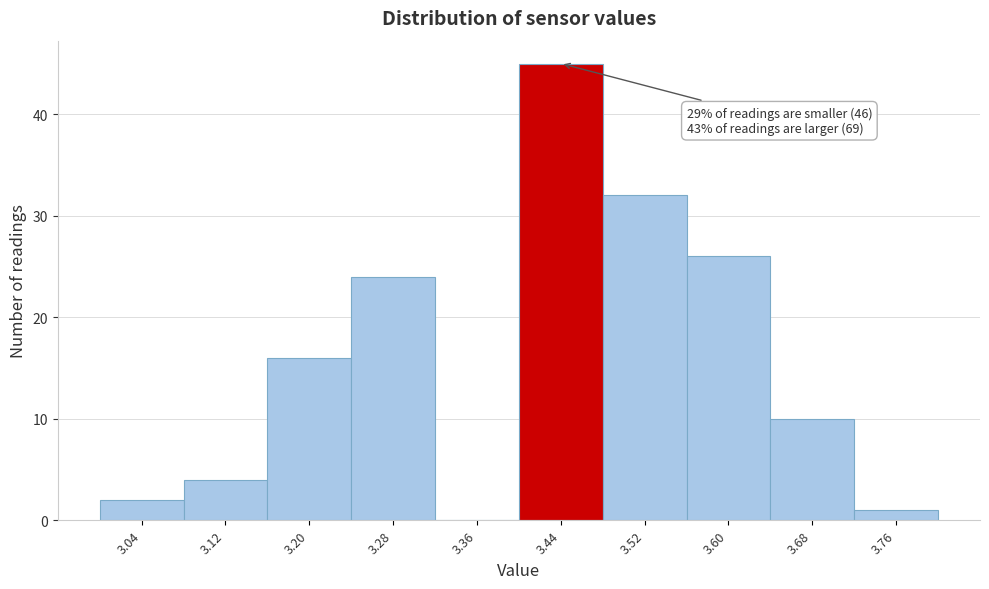

Which range on the x-axis has the tallest bar?

3.40 to 3.48